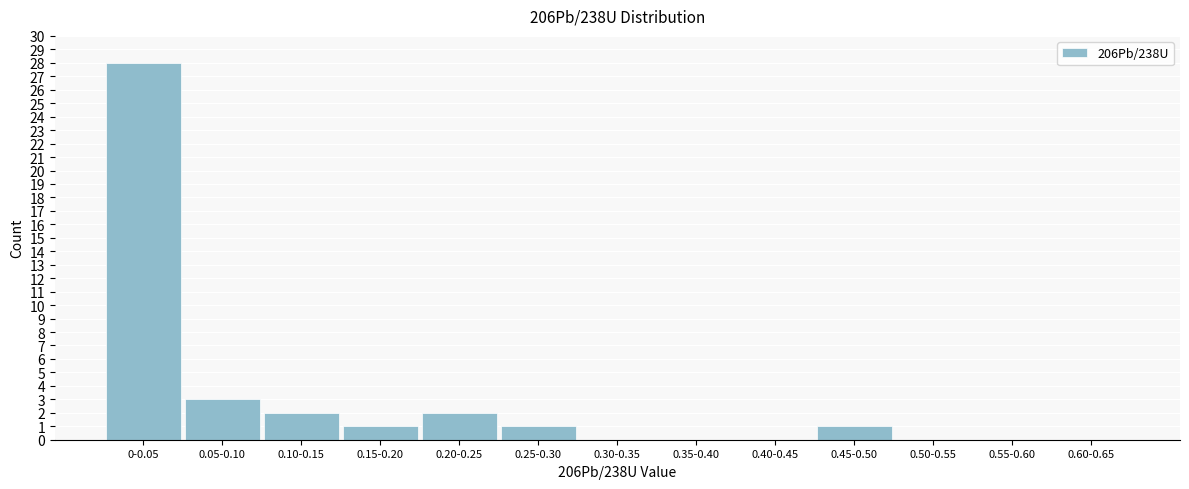

Reading right to left, extract all data points from this chart.

0.60-0.65=0	0.55-0.60=0	0.50-0.55=0	0.45-0.50=1	0.40-0.45=0	0.35-0.40=0	0.30-0.35=0	0.25-0.30=1	0.20-0.25=2	0.15-0.20=1	0.10-0.15=2	0.05-0.10=3	0-0.05=28